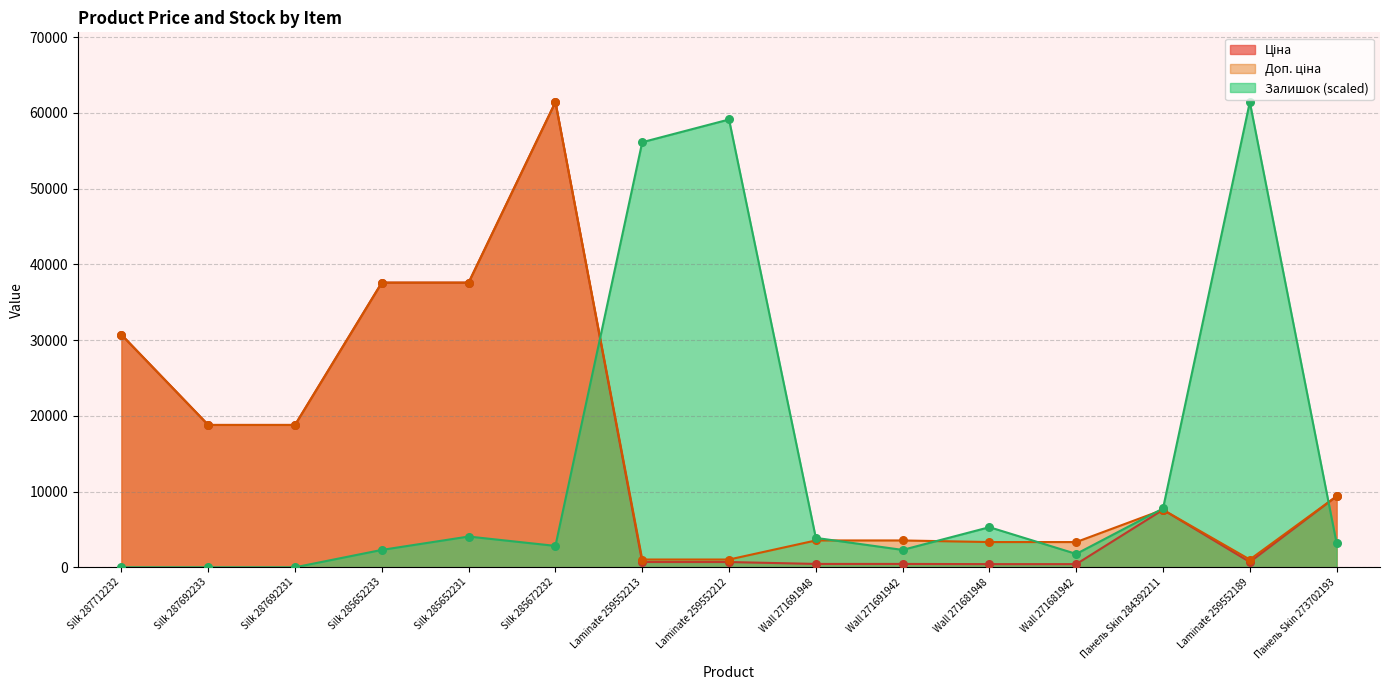

At how many categories does at least one series exceed 14744?

9